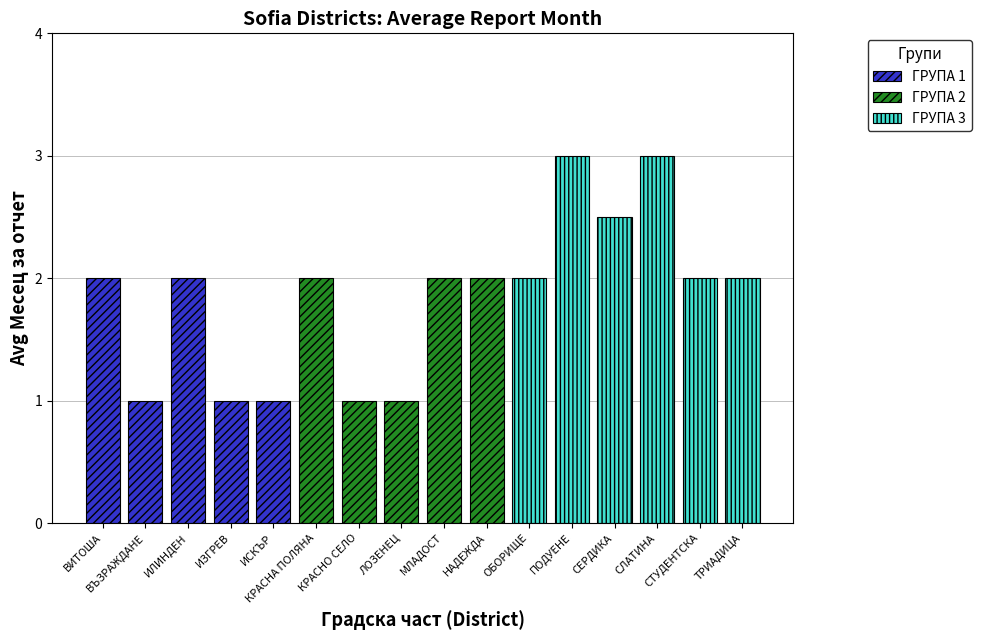

At which label is the value closest to 2?

ВИТОША